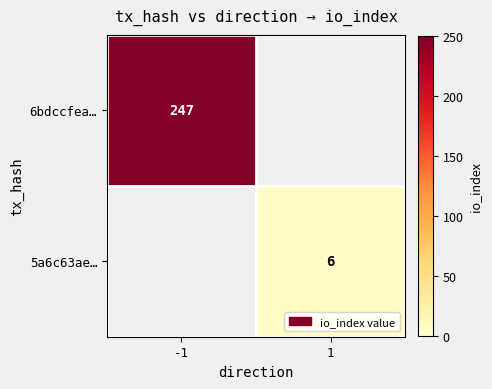

Which label corresponds to the largest value in the chart?

-1